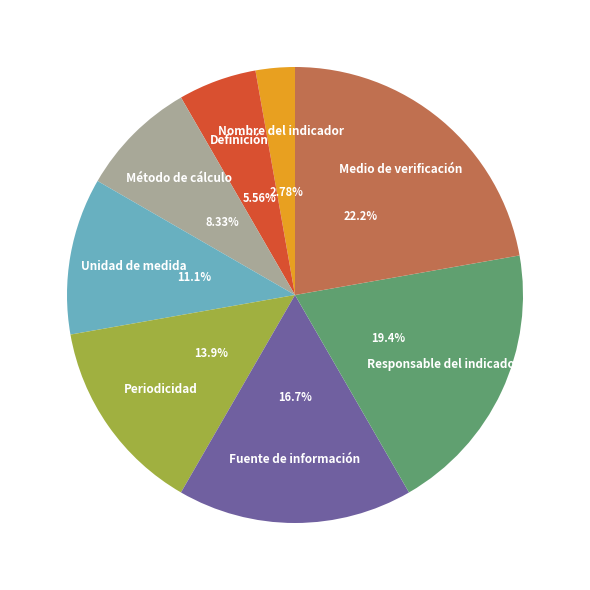

True or false: Definición accounts for 1% of the total.

False